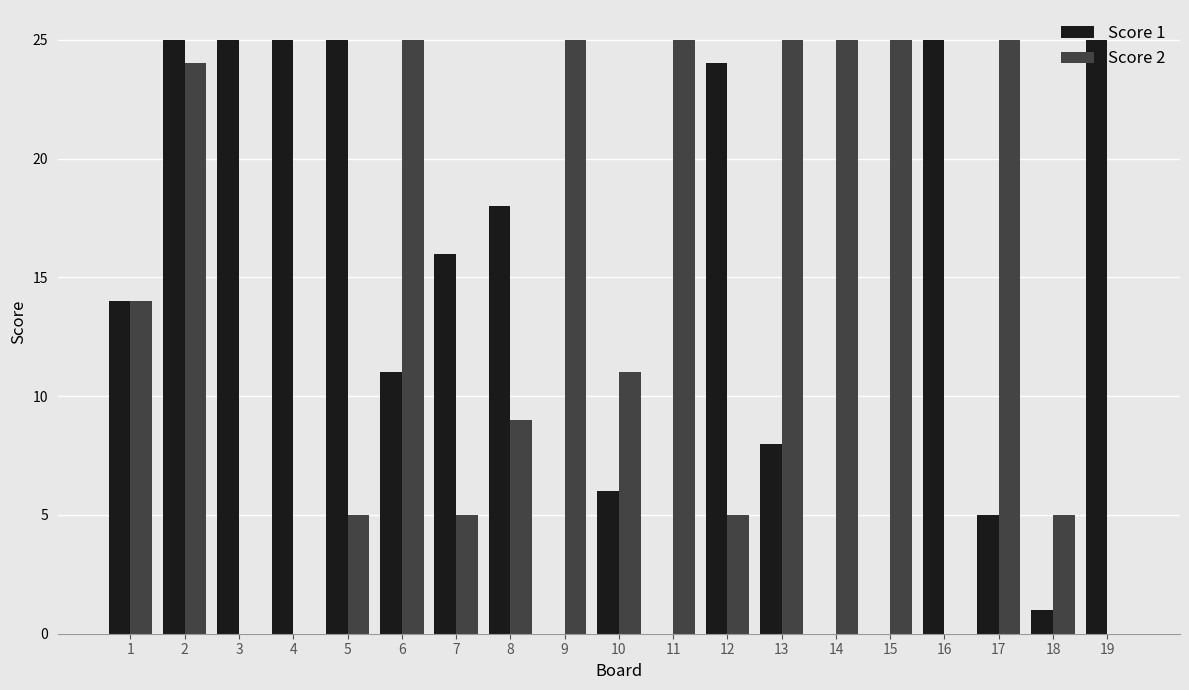

What is the total value across all series at 12?

29